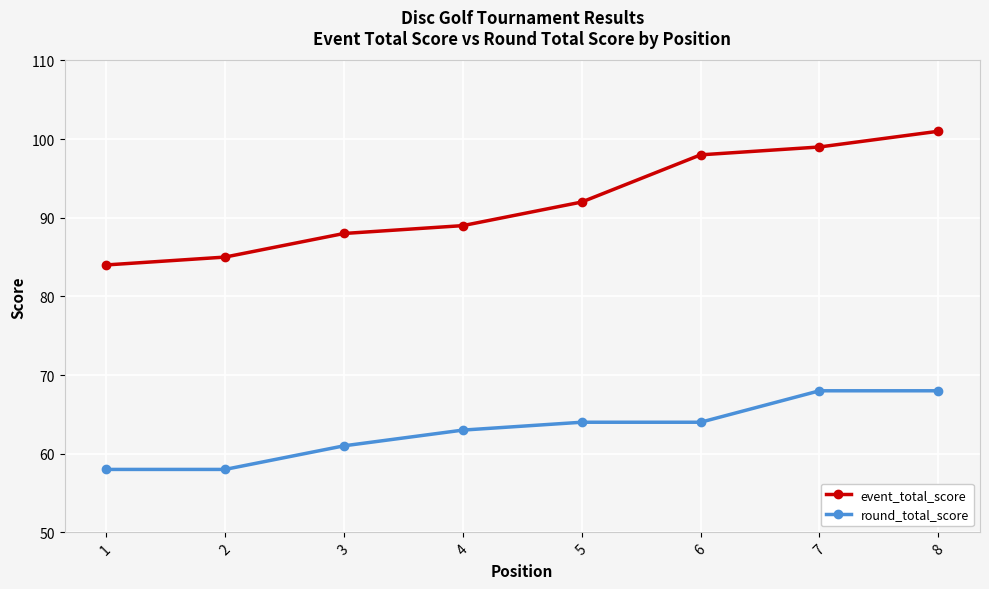

The value of round_total_score at 4 is 21. True or false?

False